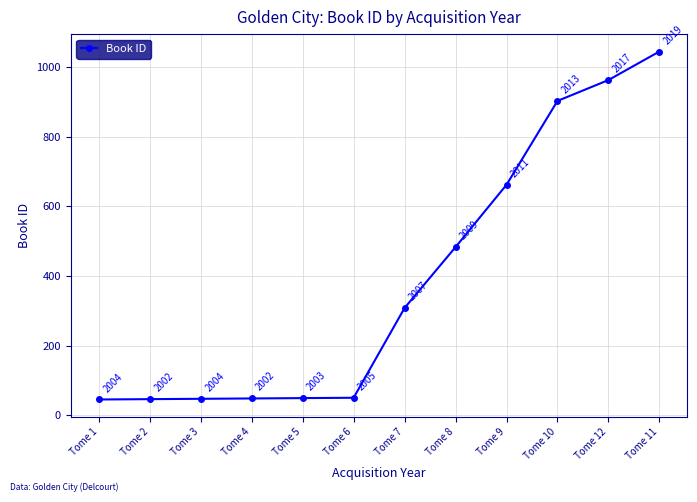

What is the difference between the values at Tome 5 and Tome 2?

3